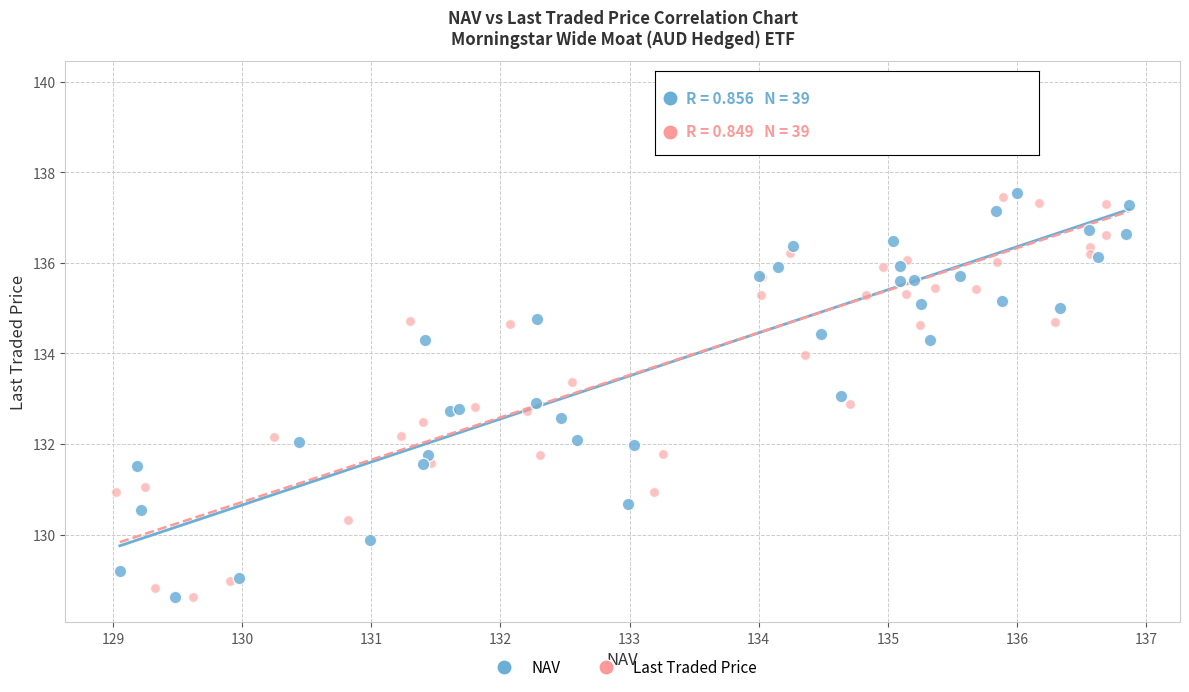

Which series has the widest spread of Y values?

Last Traded Price